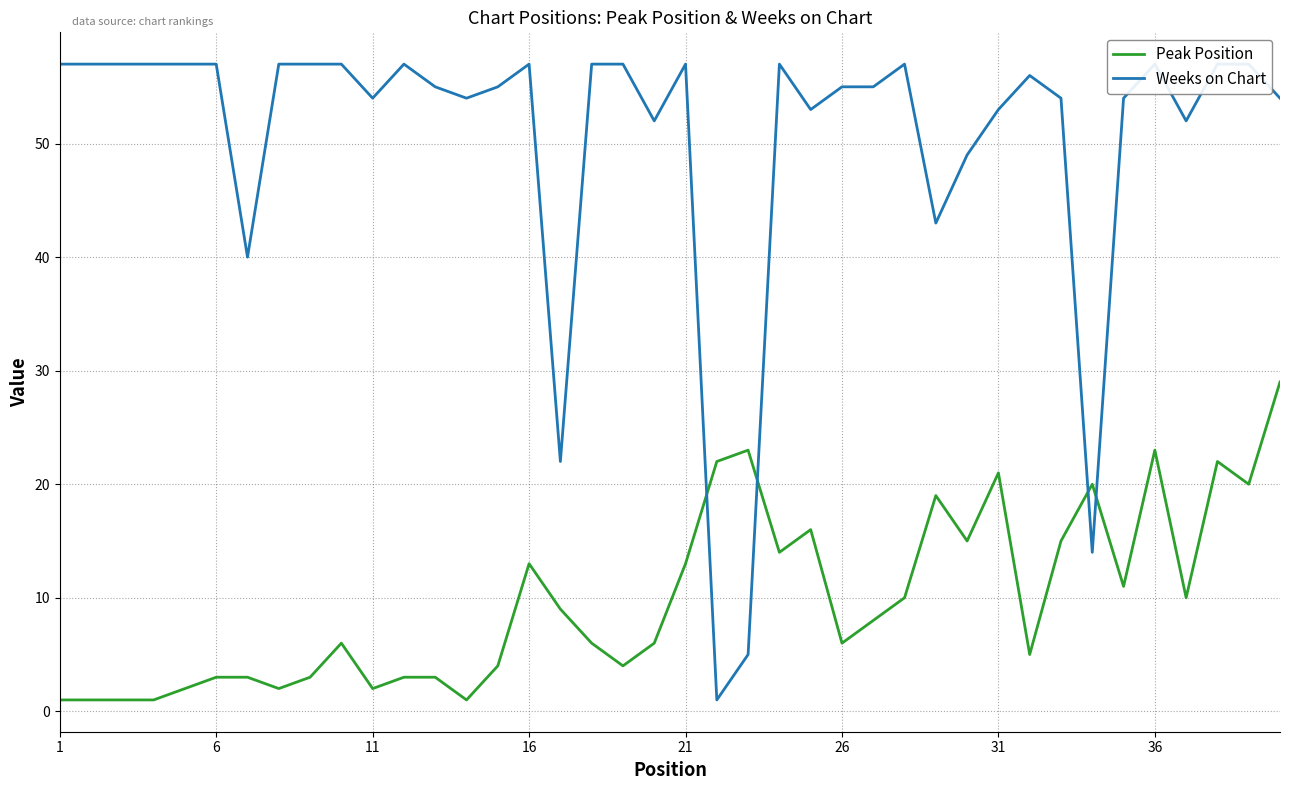

Does the chart have visible grid lines?

Yes